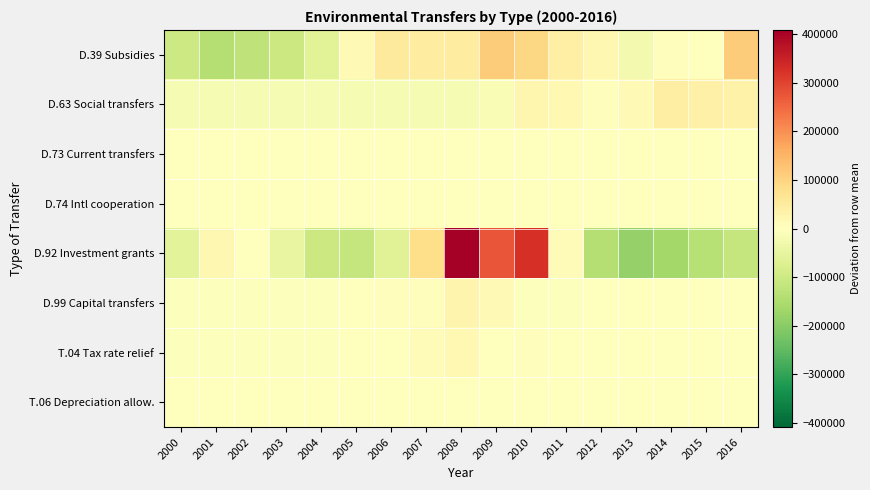

Reading left to right, transcribe all the data shown in this chart.

D.39 Subsidies: 2000=-100821.8	2001=-137944.8	2002=-123778.8	2003=-102494.8	2004=-62307.8	2005=15797.2	2006=54155.2	2007=45681.2	2008=47601.2	2009=114381.2	2010=95471.2	2011=39960.2	2012=19210.2	2013=-24946.8	2014=4936.2	2015=1634.2	2016=113467.2
D.63 Social transfers: 2000=-18592.5	2001=-18509.5	2002=-18505.5	2003=-18370.5	2004=-18301.5	2005=-18209.5	2006=-17925.5	2007=-17669.5	2008=-16345.5	2009=-15314.5	2010=22970.5	2011=18233.5	2012=5892.5	2013=13635.5	2014=44538.5	2015=38015.5	2016=34457.5
D.73 Current transfers: 2000=-463.9	2001=-463.9	2002=-463.9	2003=-463.9	2004=-463.9	2005=-463.9	2006=-263.9	2007=-263.9	2008=316.1	2009=312.1	2010=535.1	2011=339.1	2012=430.1	2013=322.1	2014=348.1	2015=322.1	2016=386.1
D.74 Intl cooperation: 2000=-675.8	2001=-415.8	2002=-186.8	2003=-95.8	2004=-145.8	2005=-27.8	2006=34.2	2007=-0.8	2008=-16.8	2009=15.2	2010=85.2	2011=82.2	2012=245.2	2013=290.2	2014=195.2	2015=359.2	2016=258.2
D.92 Investment grants: 2000=-60221.1	2001=22299.9	2002=2641.9	2003=-46424.1	2004=-104655.1	2005=-114510.1	2006=-63943.1	2007=81462.9	2008=408993.9	2009=275293.9	2010=327142.9	2011=8593.9	2012=-138973.1	2013=-183321.1	2014=-165063.1	2015=-135629.1	2016=-113689.1
D.99 Capital transfers: 2000=-6073.2	2001=-6073.2	2002=-6073.2	2003=-6073.2	2004=-6073.2	2005=-1970.2	2006=5789.8	2007=5784.8	2008=27636.8	2009=15521.8	2010=-6066.2	2011=-6028.2	2012=-2576.2	2013=-2091.2	2014=-1900.2	2015=-2051.2	2016=-1683.2
T.04 Tax rate relief: 2000=-4552.4	2001=-4496.4	2002=-4515.4	2003=-4518.4	2004=-3573.4	2005=-2903.4	2006=680.6	2007=8286.6	2008=17232.6	2009=-1510.4	2010=5792.6	2011=-1322.4	2012=-967.4	2013=-2840.4	2014=-1362.4	2015=1197.6	2016=-628.4
T.06 Depreciation allow.: 2000=-476.5	2001=-476.5	2002=-476.5	2003=-476.5	2004=-476.5	2005=-476.5	2006=-476.5	2007=-476.5	2008=-476.5	2009=1123.5	2010=123.5	2011=823.5	2012=523.5	2013=223.5	2014=423.5	2015=623.5	2016=423.5